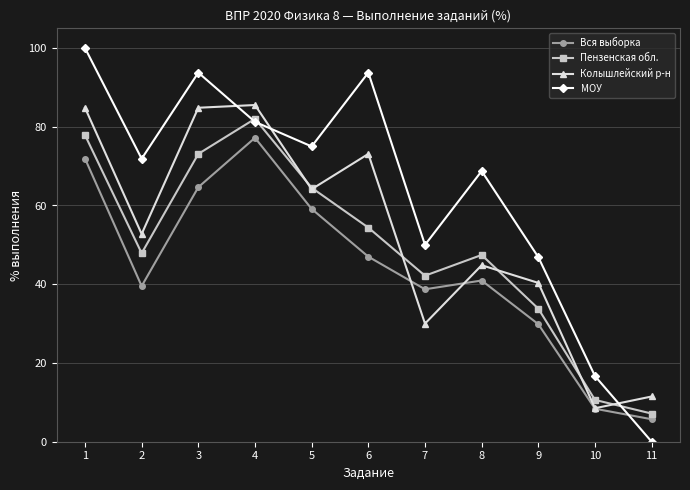

What is the difference between the maximum and minimum values in the Колышлейский р-н series?

77.0